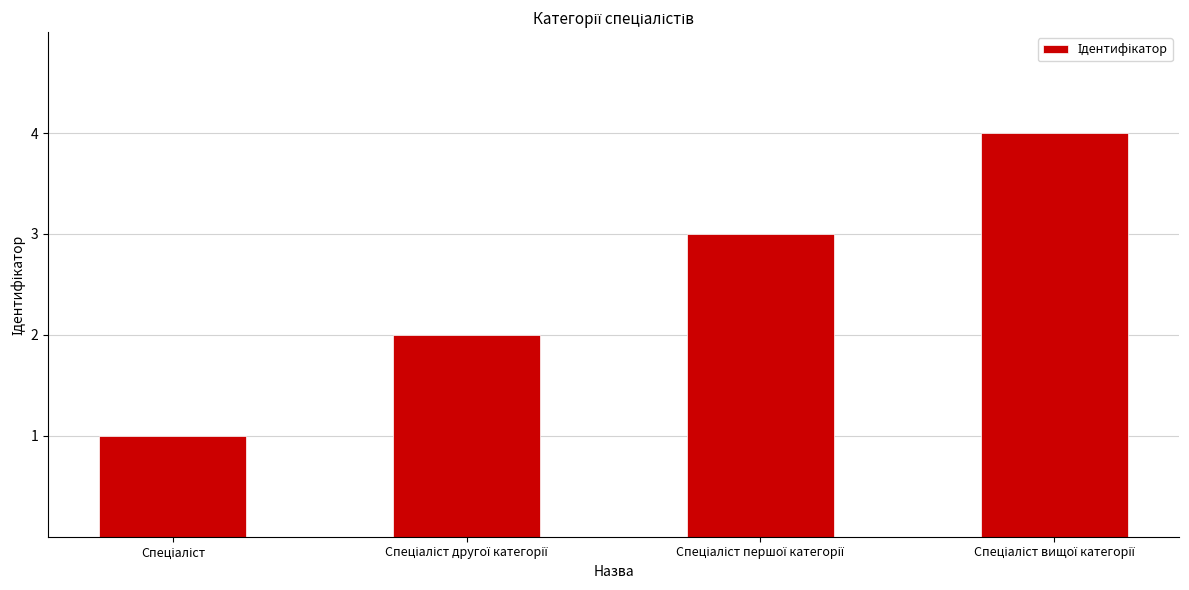

Count the values in the range 2 to 4.

3